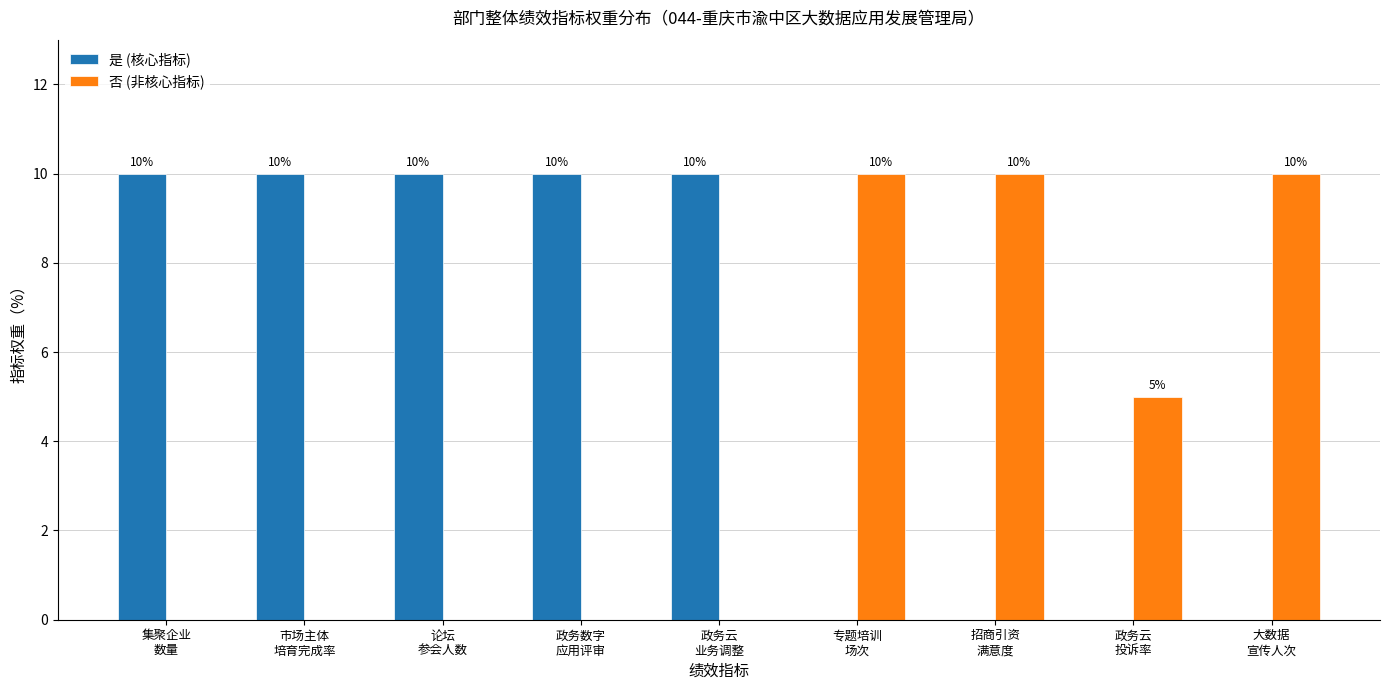

What value does the 否 (非核心指标) series have at 专题培训
场次, to the nearest 5?

10